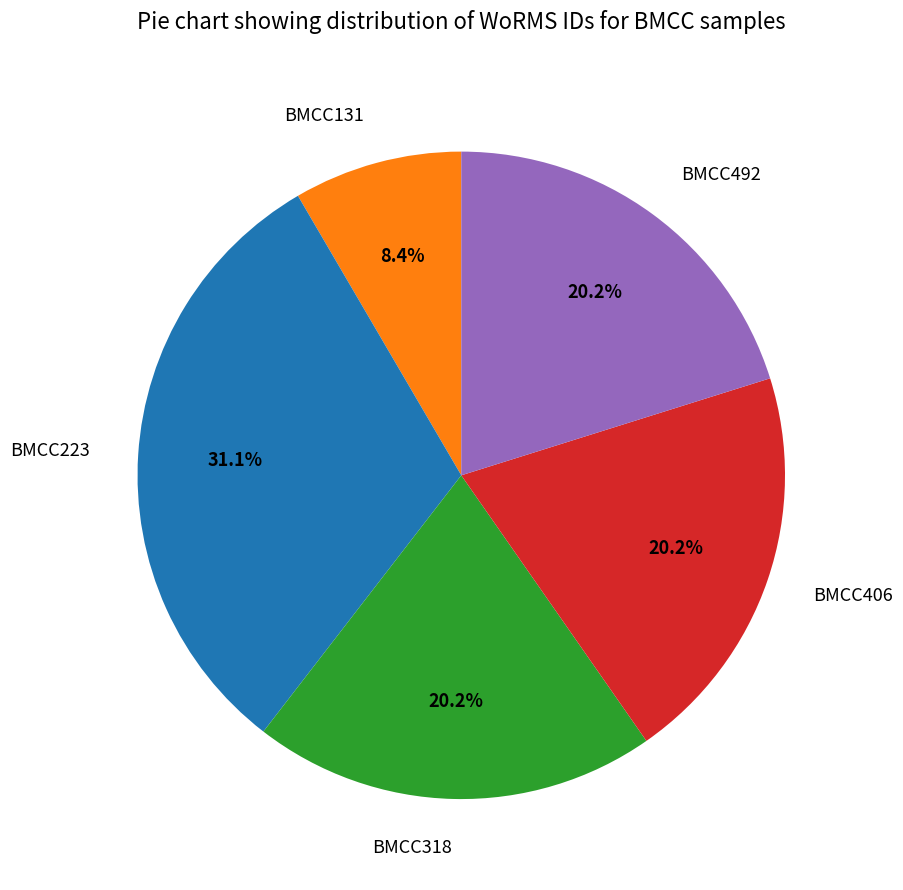

Is there any slice that represents more than half of the pie?

No